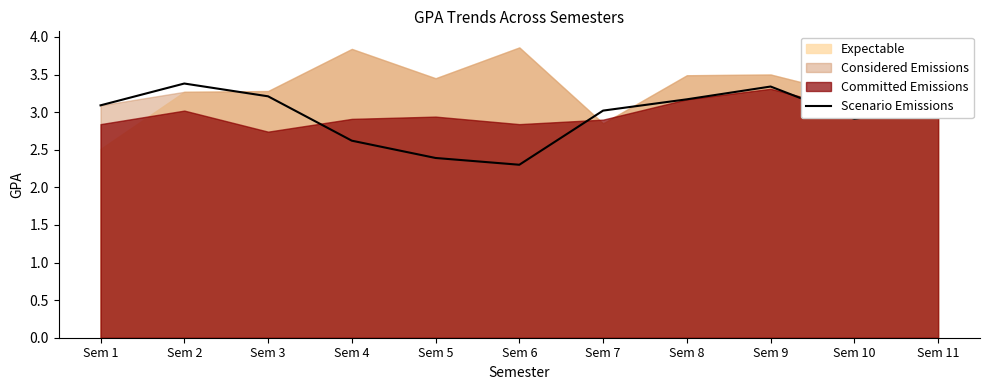

The chart shows a value of 3.0 at Sem 7. True or false?

True